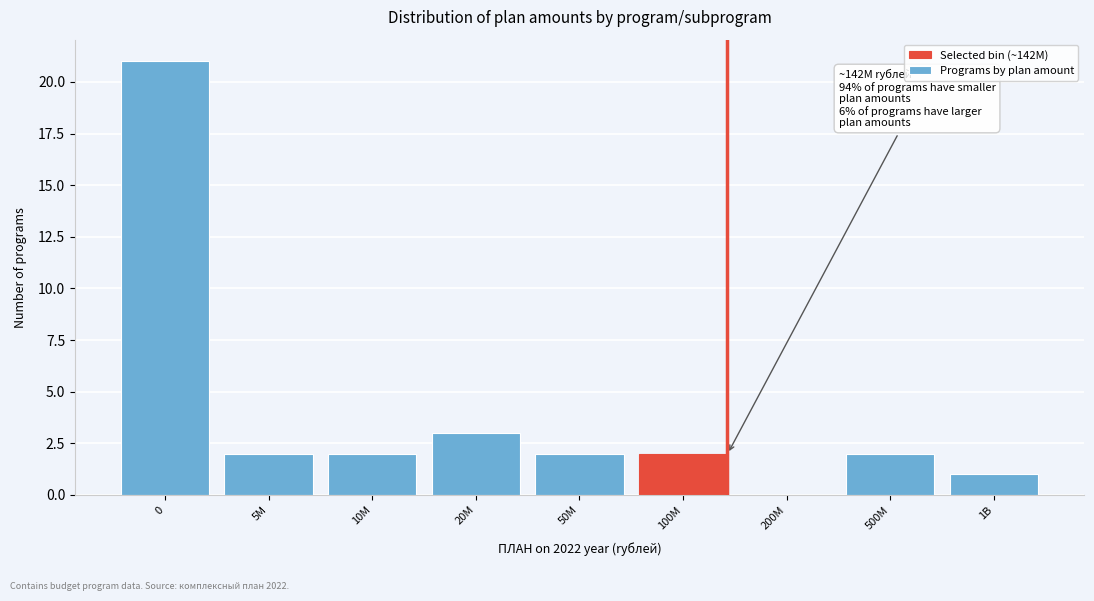

Reading left to right, list all the values displayed in this chart.

0=21	5M=2	10M=2	20M=3	50M=2	100M=2	200M=0	500M=2	1B=1